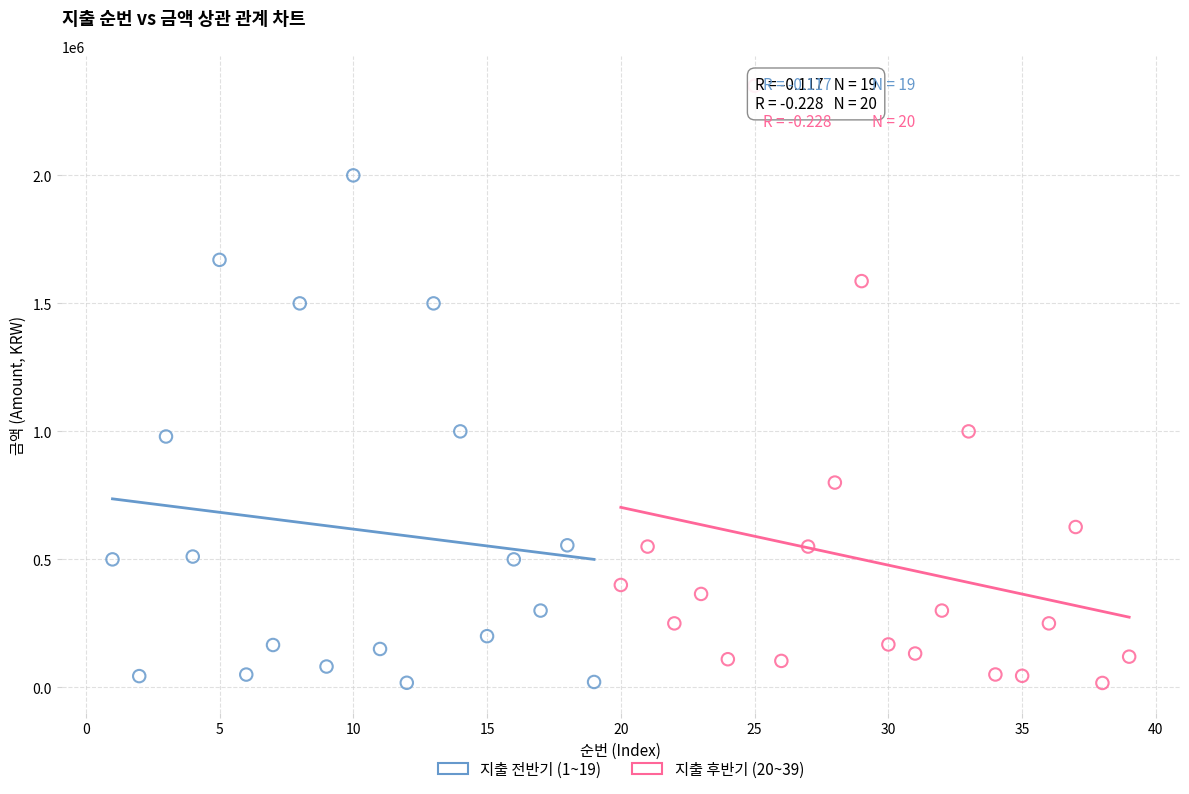

Which series reaches the maximum Y coordinate?

지출 후반기 (20~39)